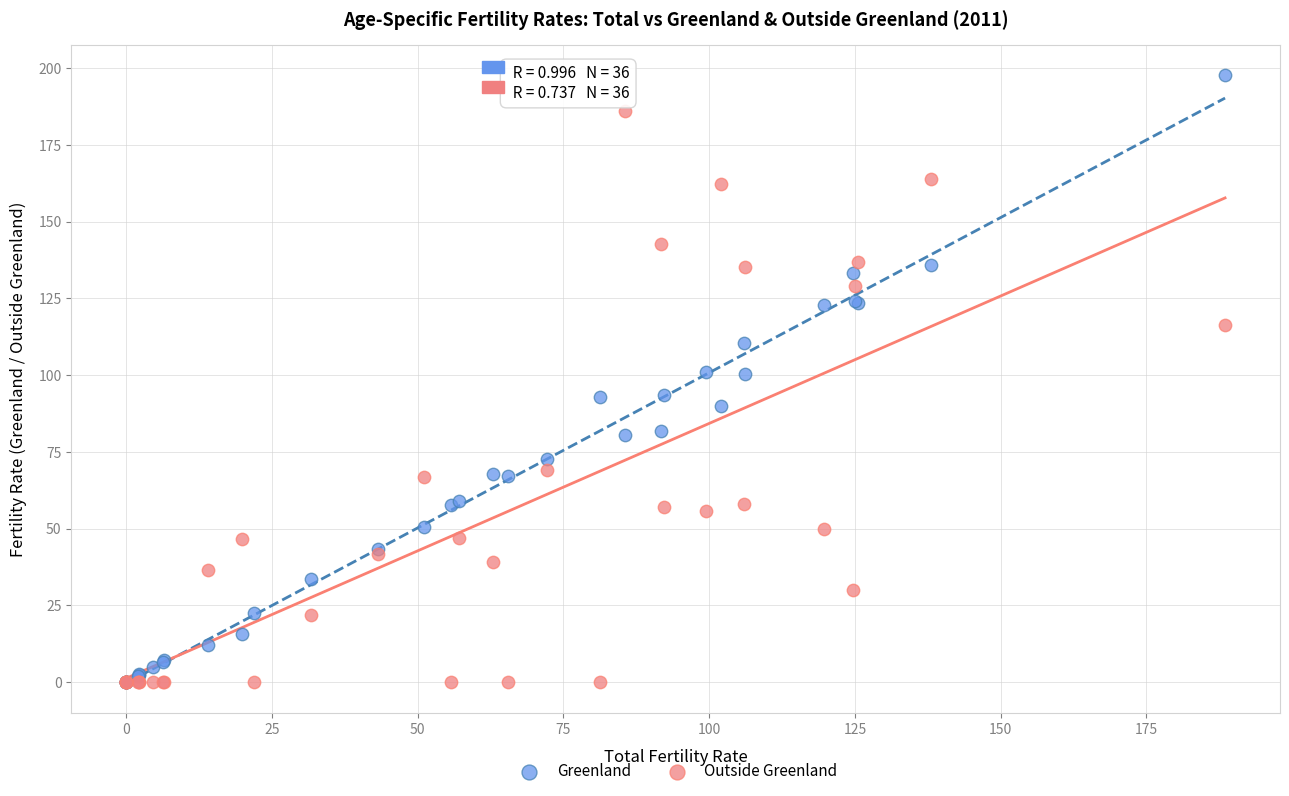

What are all the series names shown in the legend?

Greenland, Outside Greenland